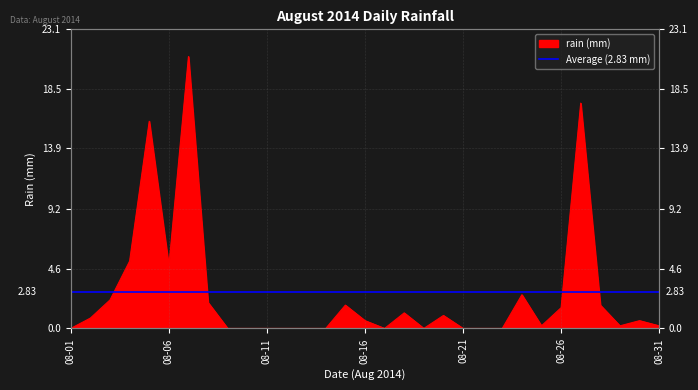

What is the greatest value displayed?

21.0